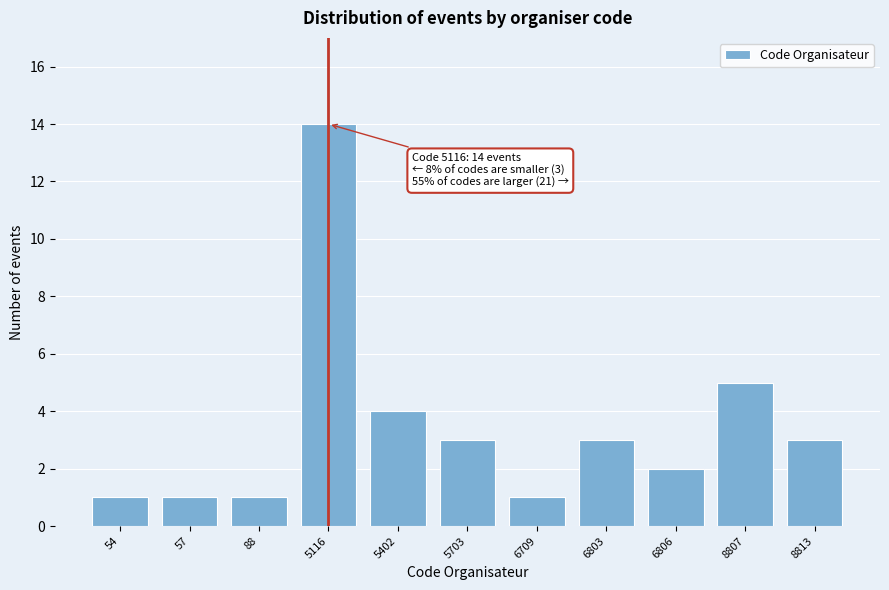

Reading left to right, list all the values displayed in this chart.

54=1	57=1	88=1	5116=14	5402=4	5703=3	6709=1	6803=3	6806=2	8807=5	8813=3